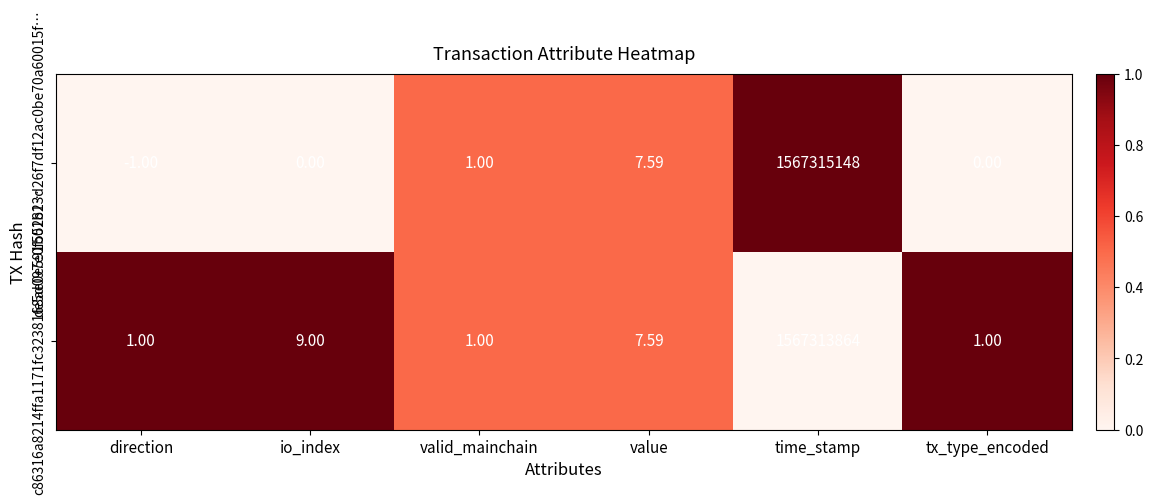

Which series has the largest total across all categories?

de5d097e0f552813d26f7df12ac0be70a60015f…